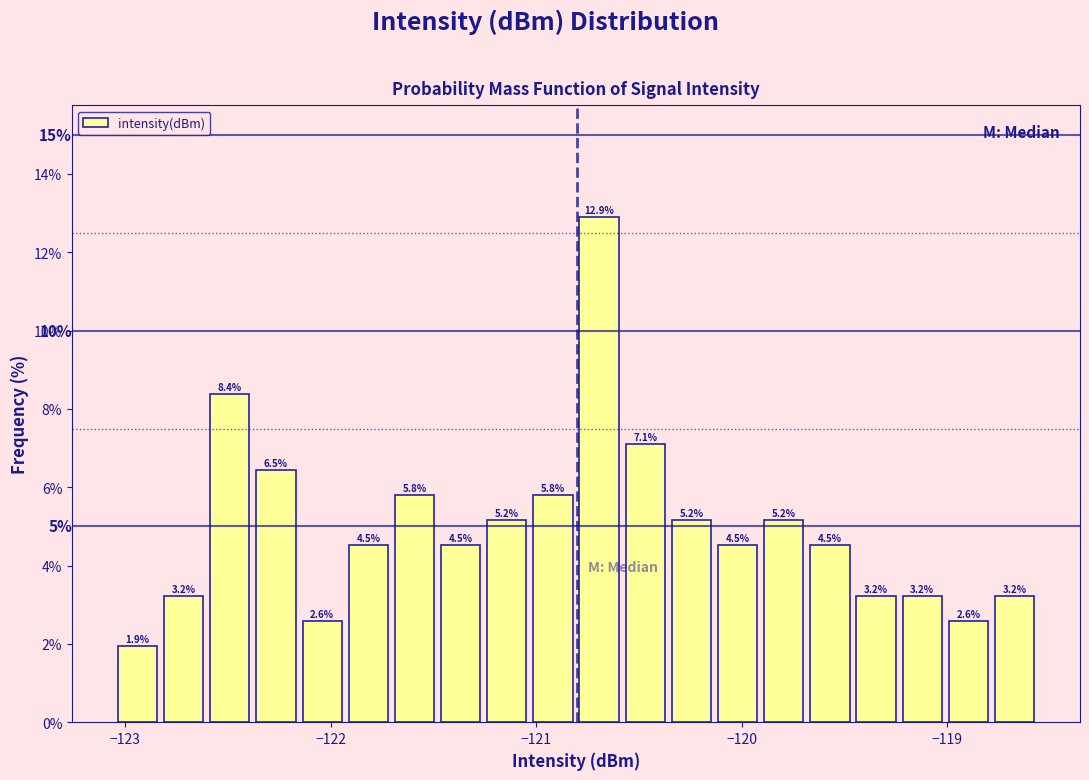

Around what value on the x-axis is the tallest bar? Give the approximate position of its centre, as read against the axis.

-120.7